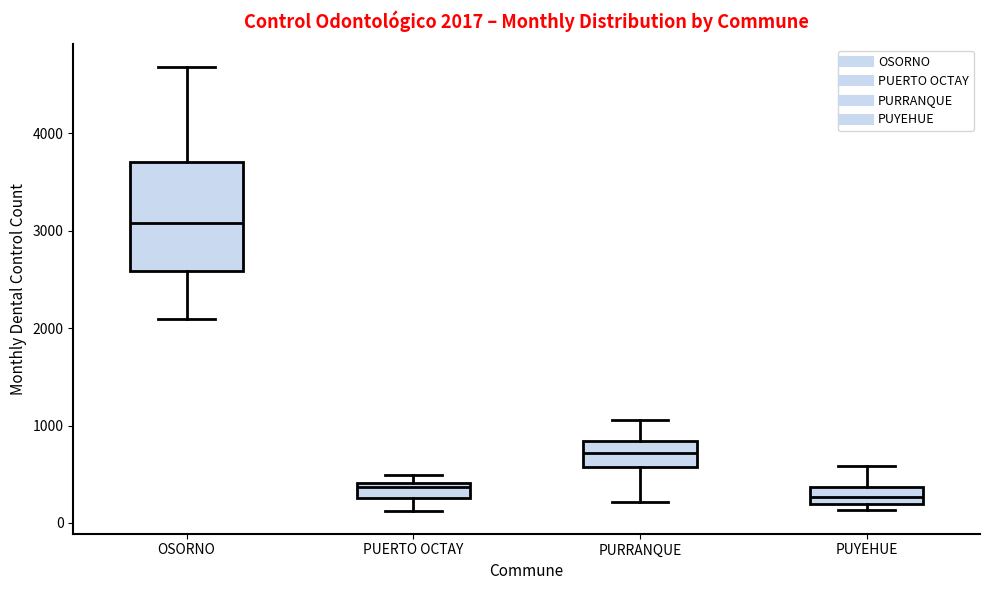

Which box is the tallest, from its lower edge to its upper edge?

OSORNO